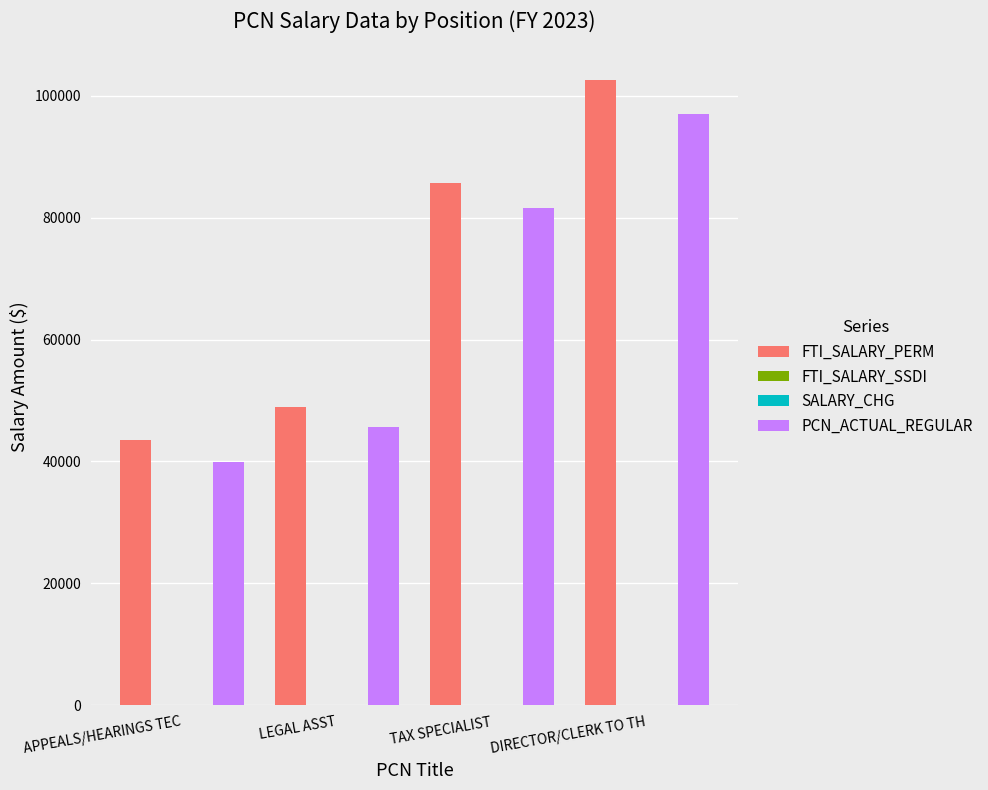

Are the bars horizontal?

No